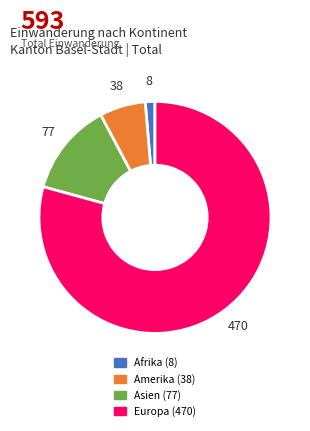

Is the sum of Afrika and Asien greater than half?

No